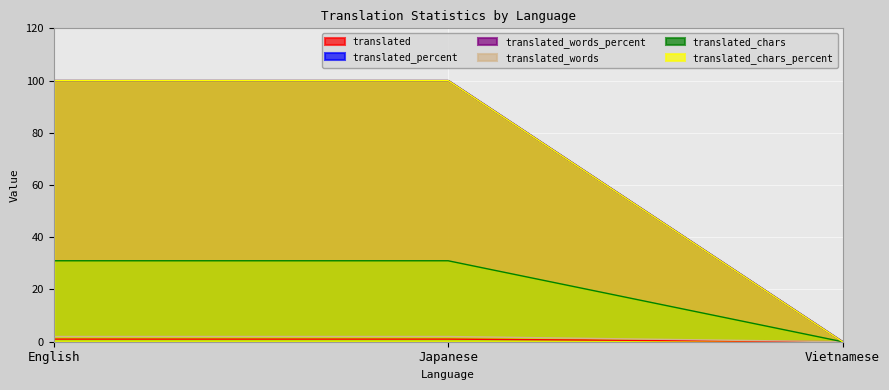

List the series in order of their peak value, lowest first.

translated, translated_words, translated_percent, translated_words_percent, translated_chars, translated_chars_percent